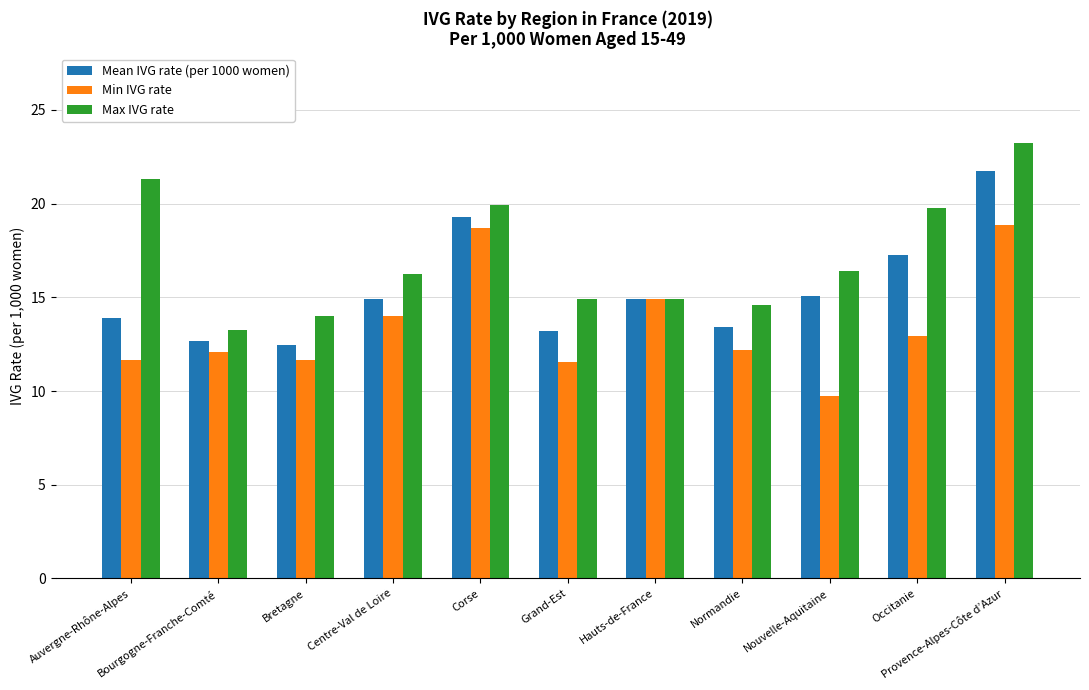

What is the smallest value displayed?

9.7